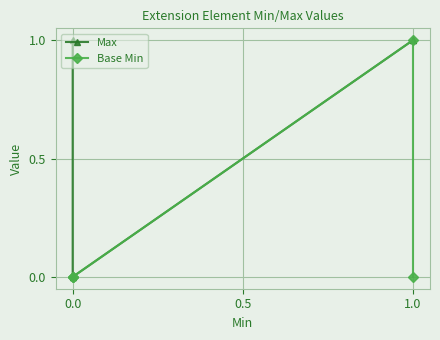

True or false: Base Min and Max cross at least once.

False